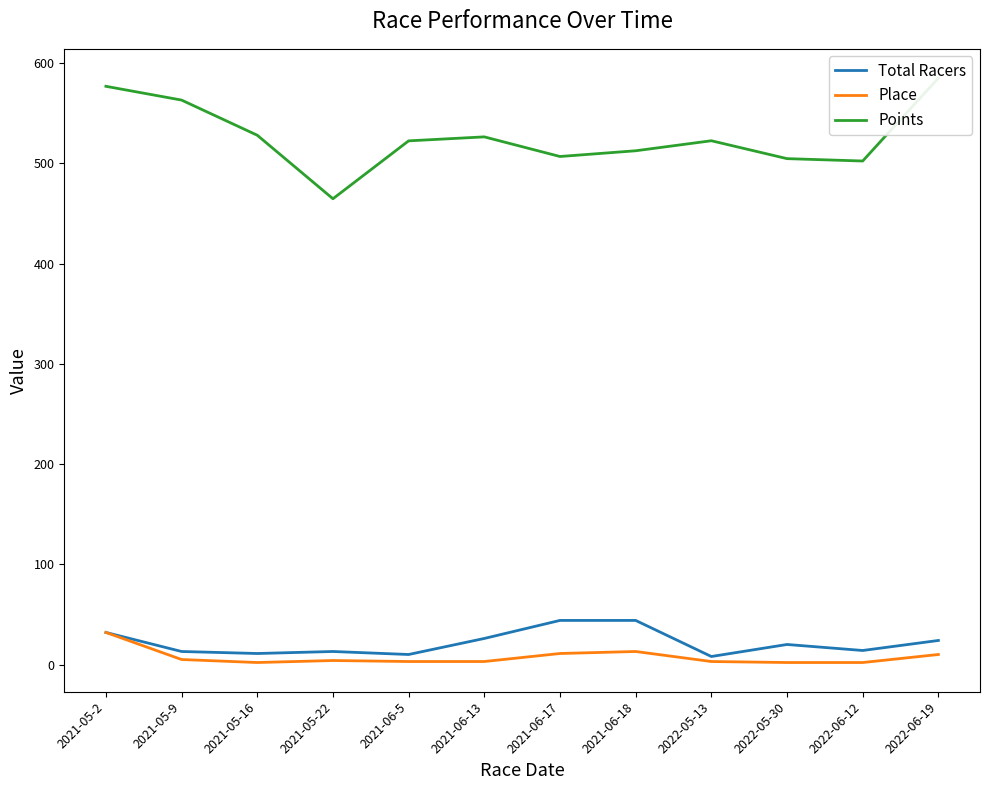

The value of Points at 2022-06-12 is 729.3. True or false?

False